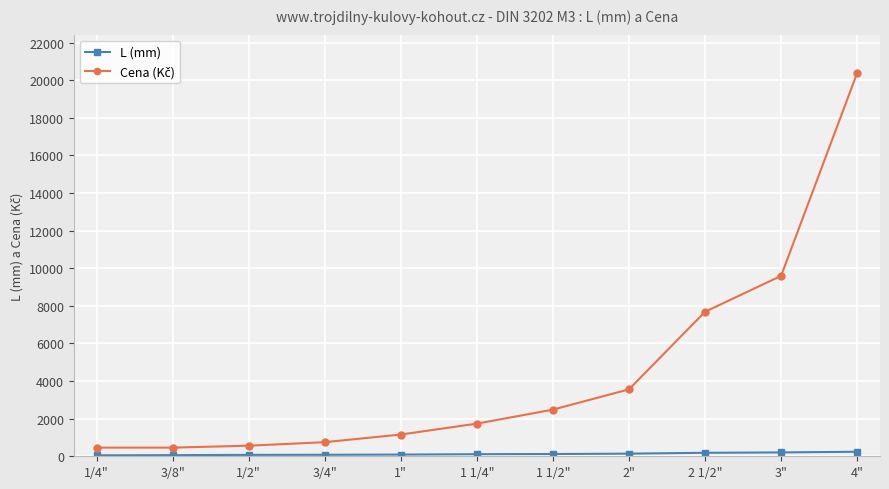

How many lines are shown in the chart?

2